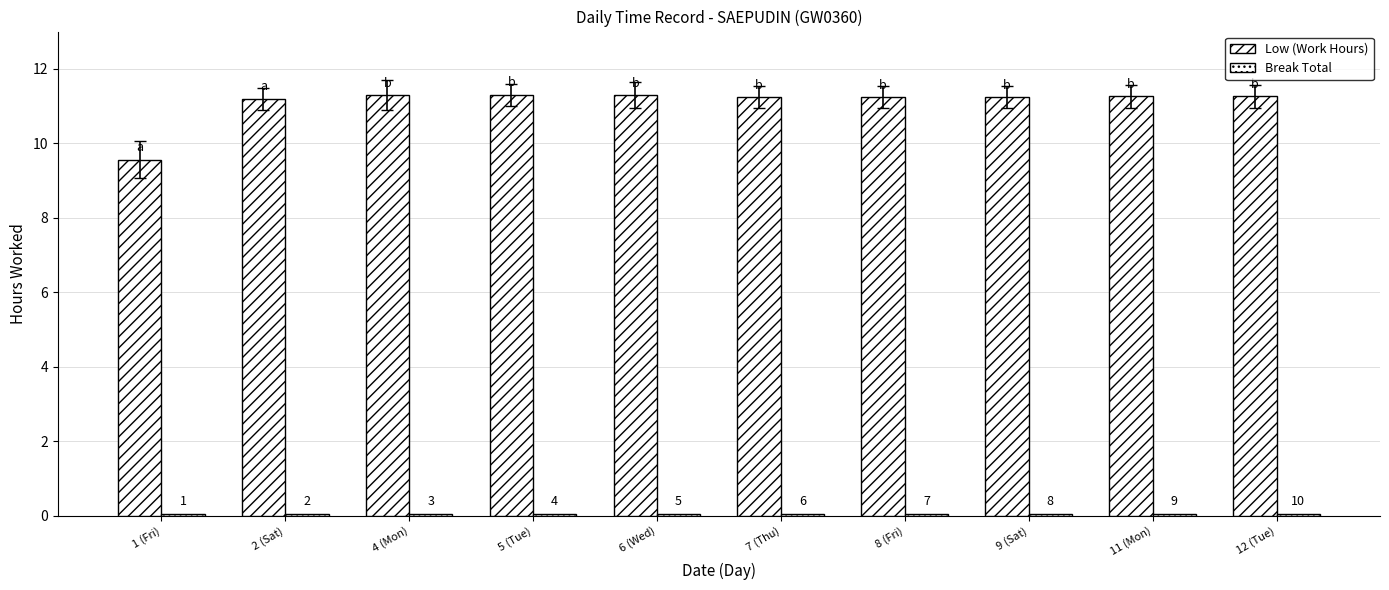

What is the lowest value of the Break Total series?

0.1